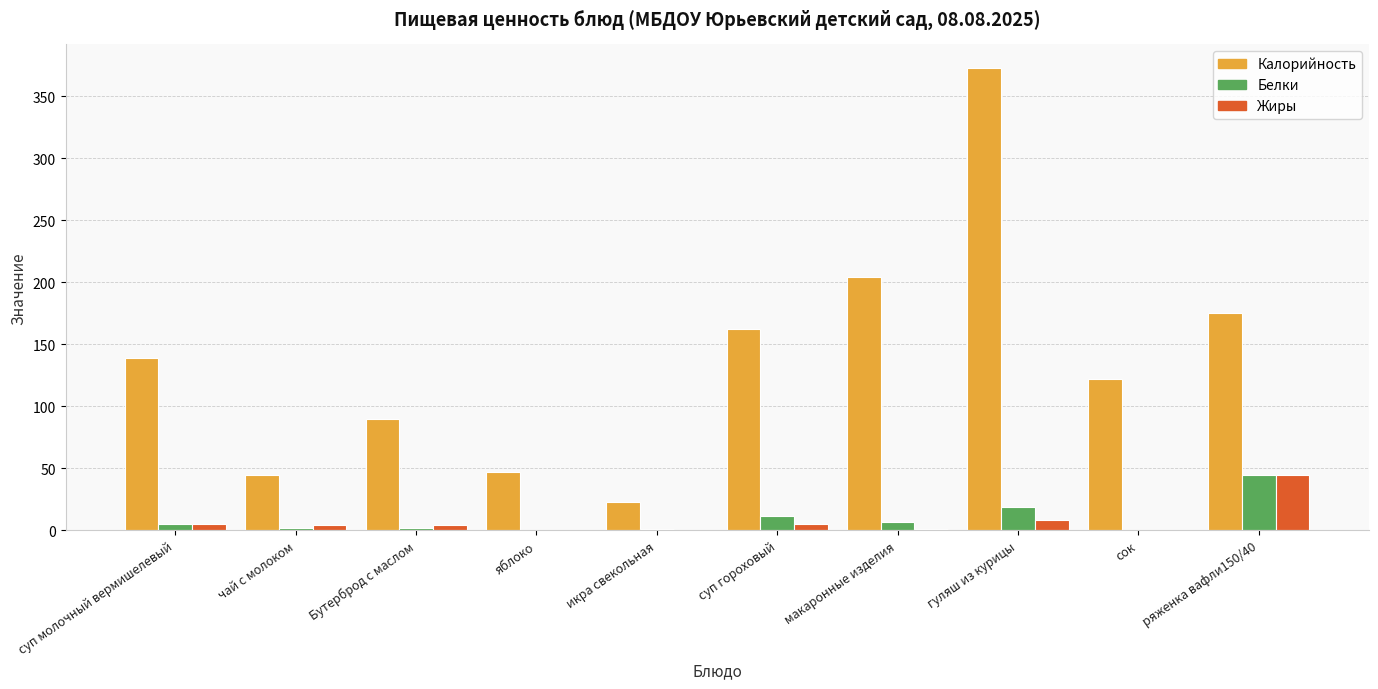

Which series changed the most between макаронные изделия and сок?

Калорийность